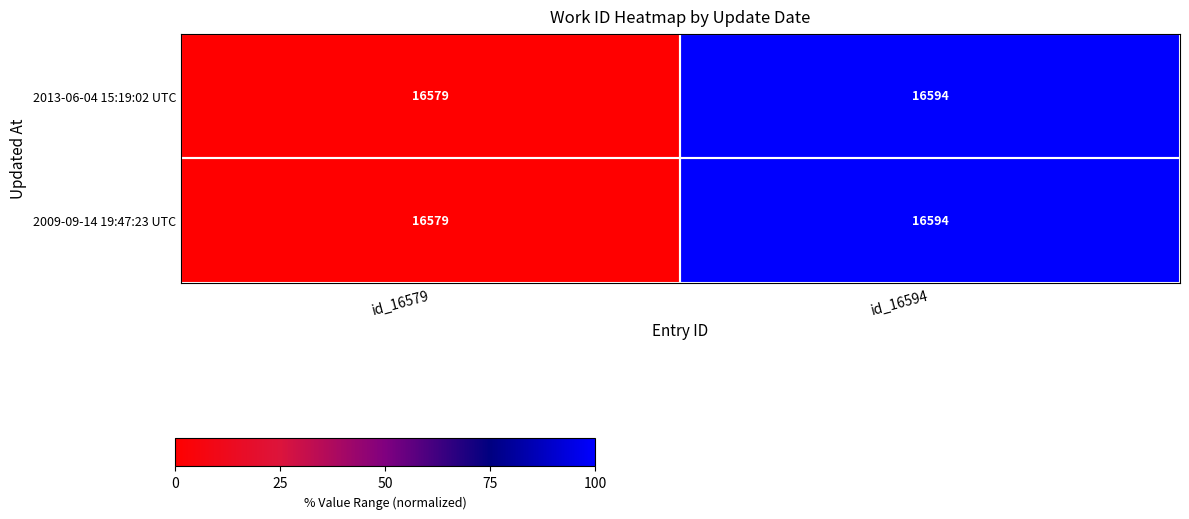

Is it true that 2013-06-04 15:19:02 UTC equals 16594 at id_16594?

True